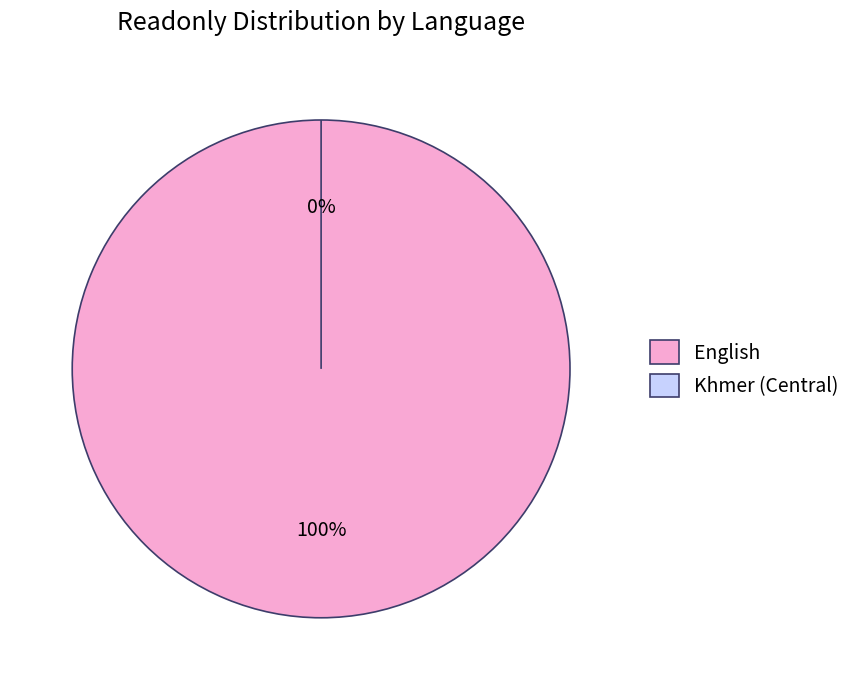

To the nearest percent, what is the difference between the Khmer (Central) and English slice percentages?

100%